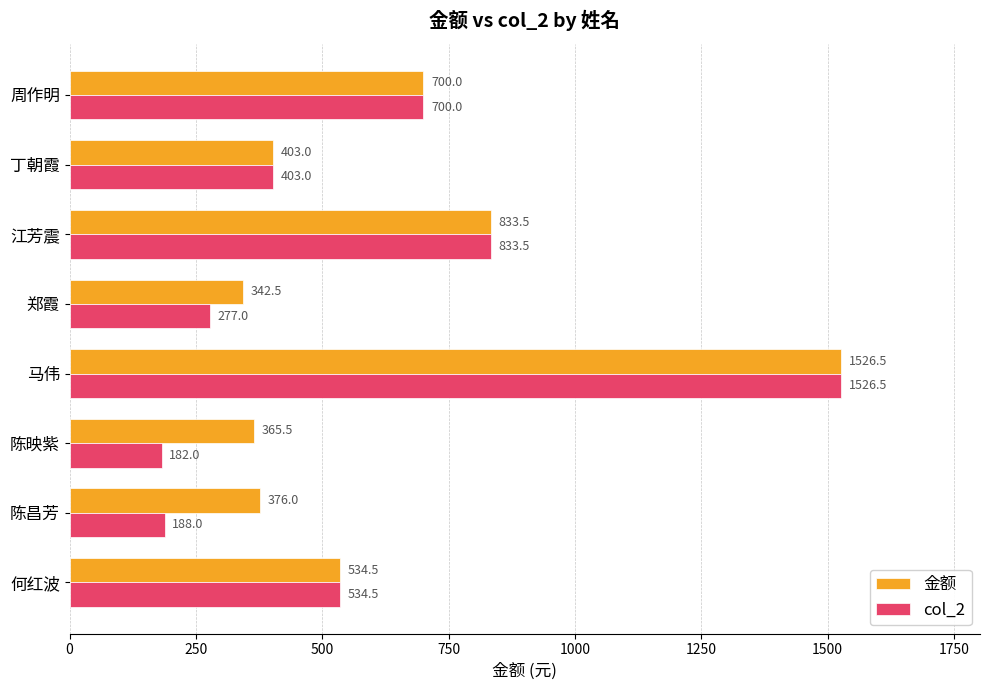

The value of 金额 at 周作明 is 700.0. True or false?

True